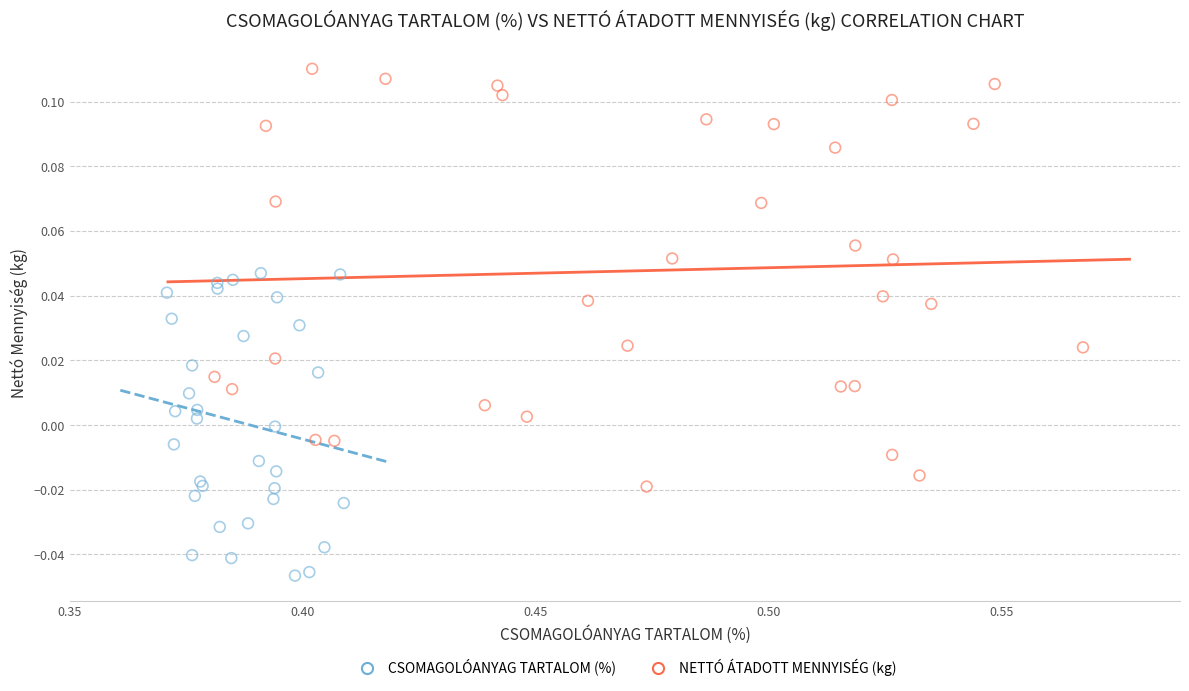

Which series has the widest spread of Y values?

NETTÓ ÁTADOTT MENNYISÉG (kg)